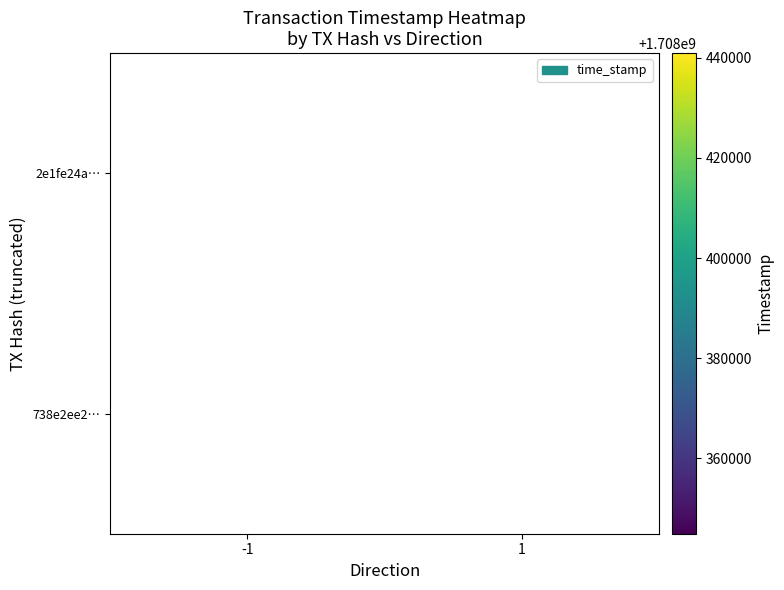

The 738e2ee2… series shows 2344547225 at -1. True or false?

False